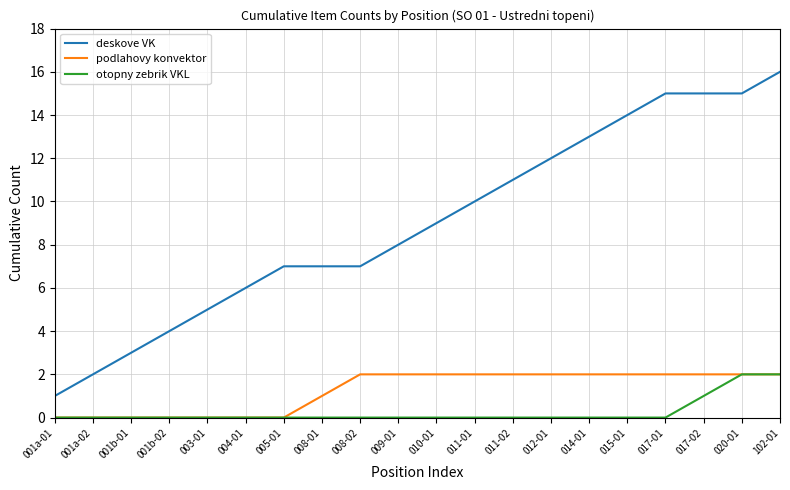

What is the greatest value displayed?

16